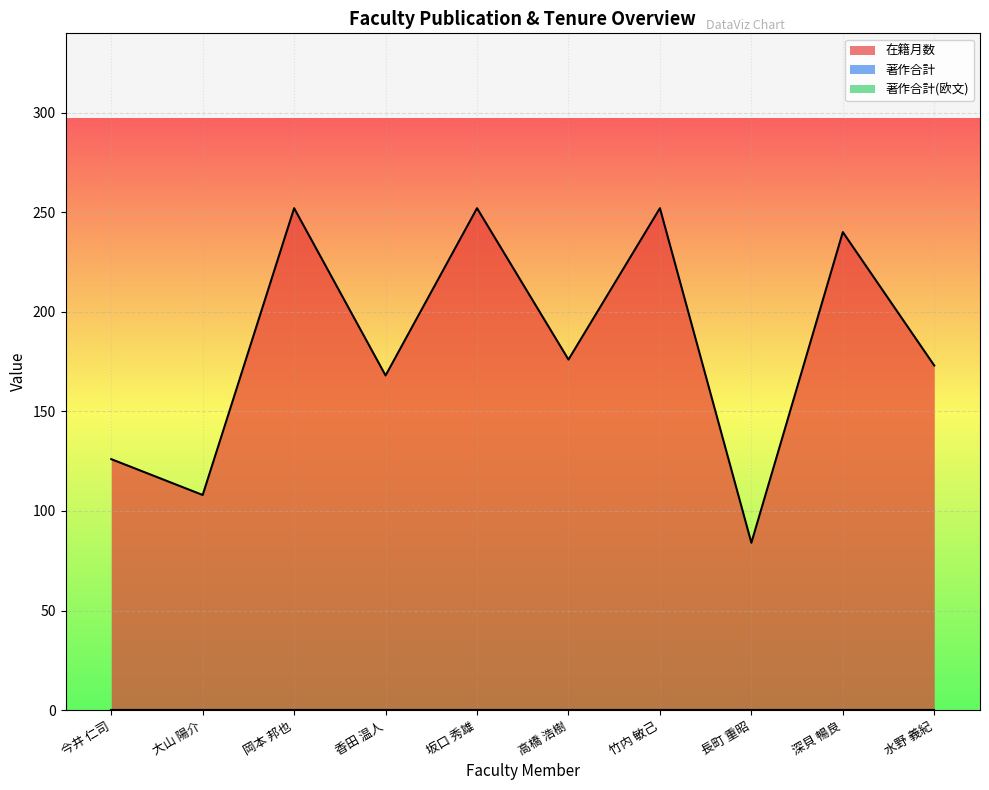

True or false: 著作合計 and 著作合計(欧文) intersect in this chart.

False